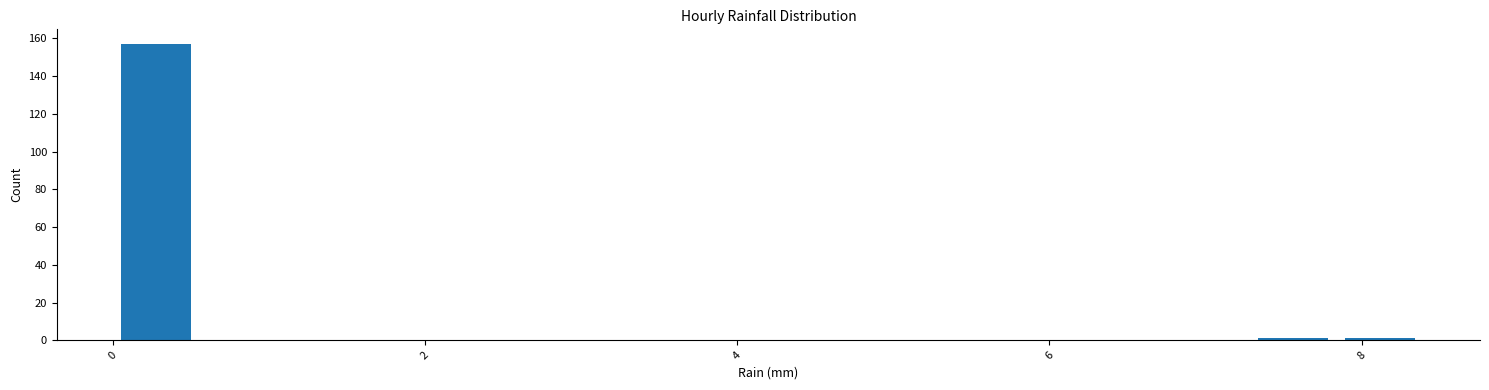

Read against the x-axis, roughly where is the centre of the tallest bar?

0.2